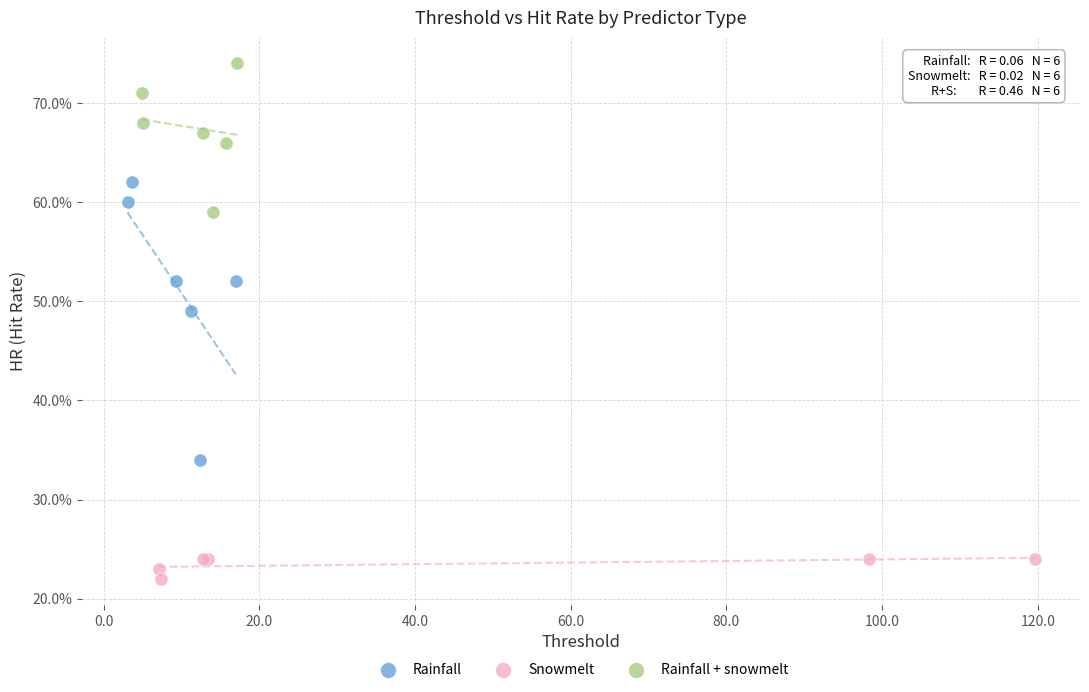

Which series reaches the maximum Y coordinate?

Rainfall + snowmelt